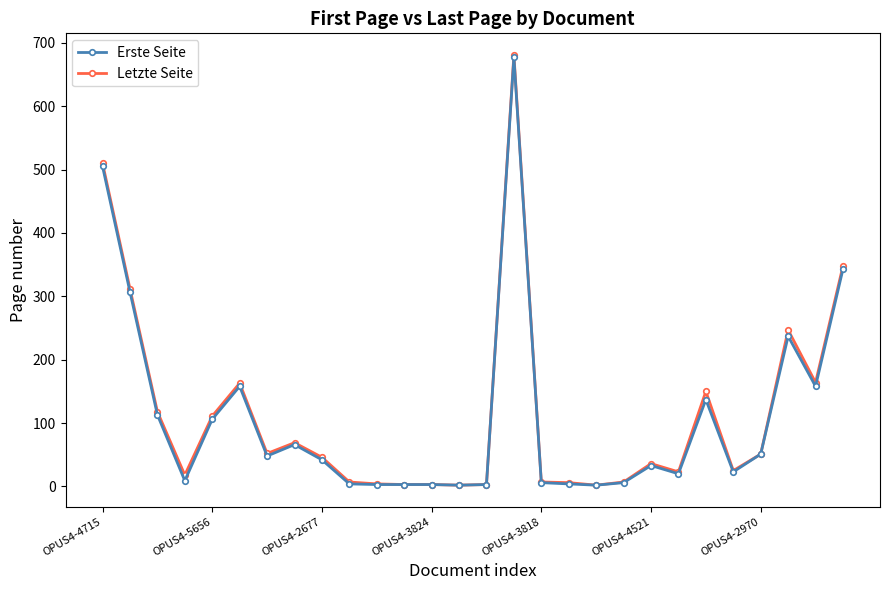

What is the maximum value shown in the chart?

681